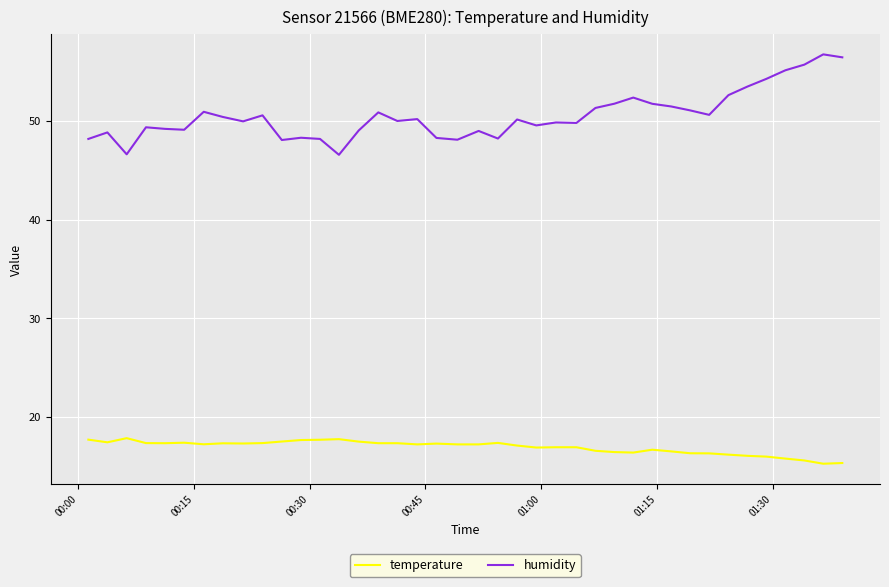

Which series has the largest total across all categories?

humidity